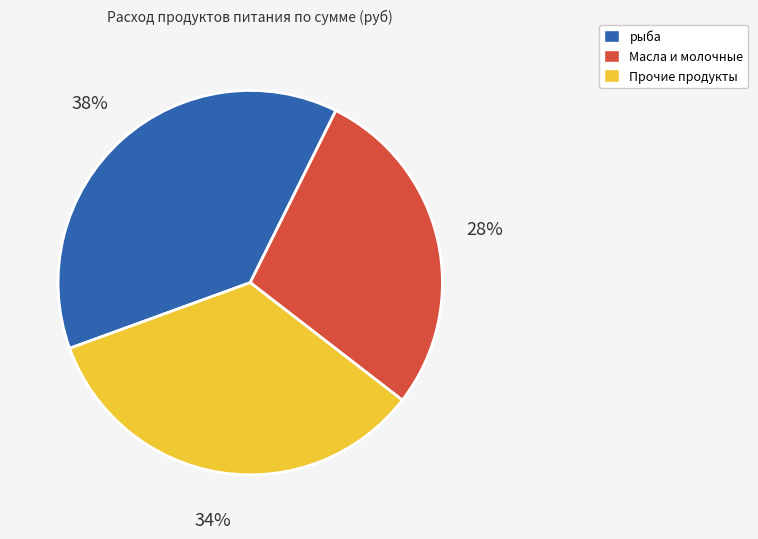

How many slices are in this pie chart?

3